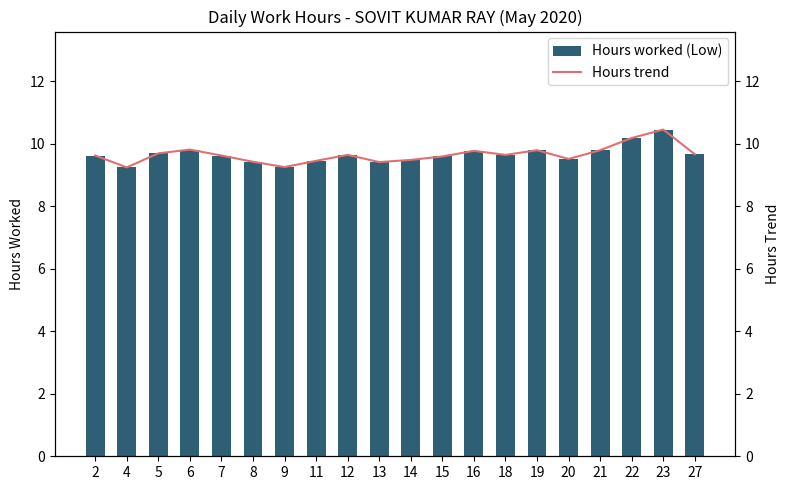

Rank the series by their maximum value, from lowest to highest.

Hours worked (Low), Hours trend